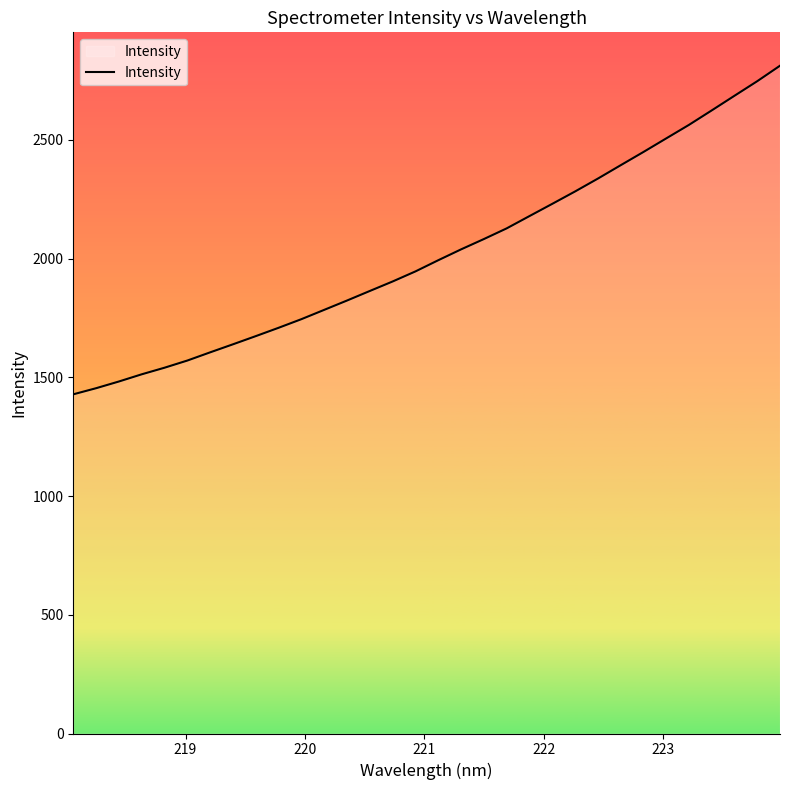

True or false: the data has more than 0 interior local peaks.

False